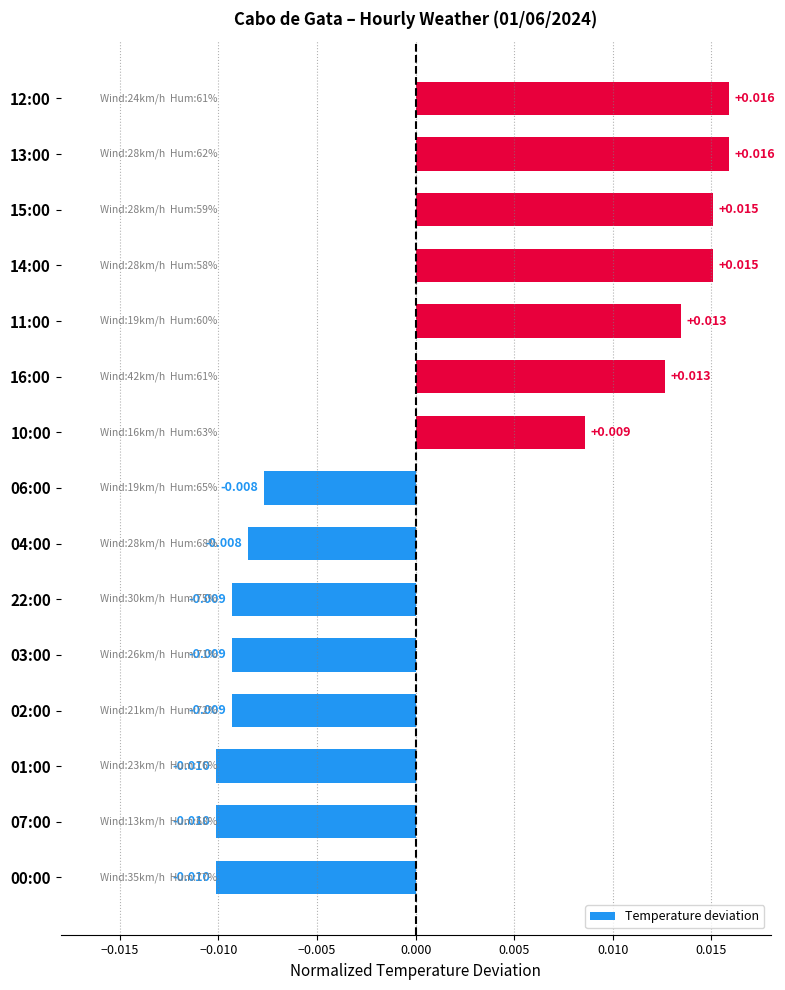

How many values are below 0?

8